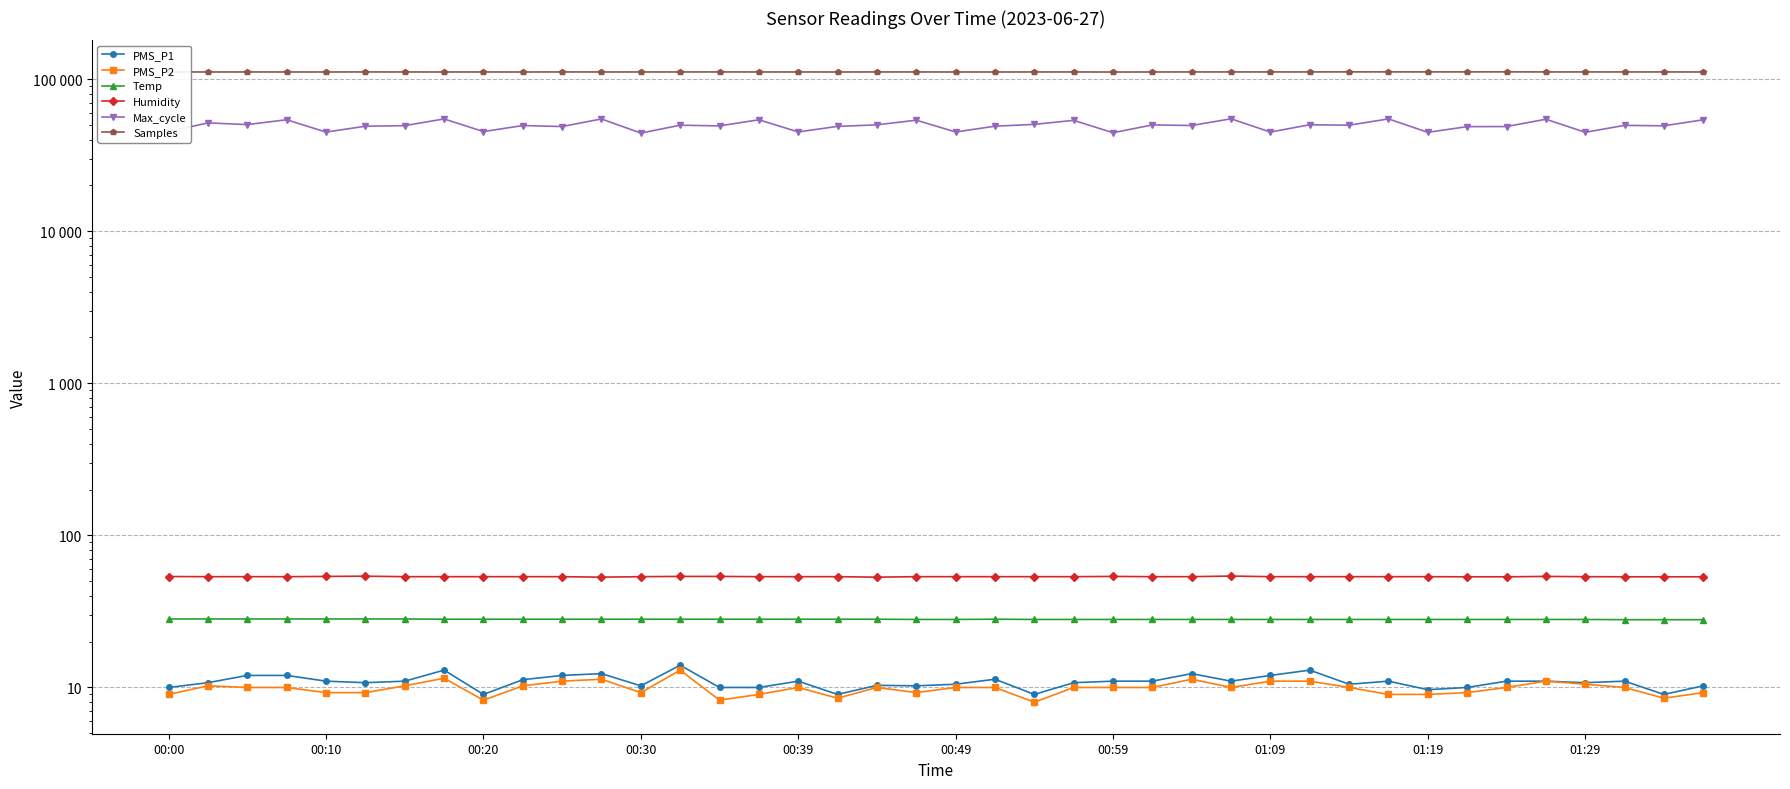

How many interior local valleys does the Samples series have?

13